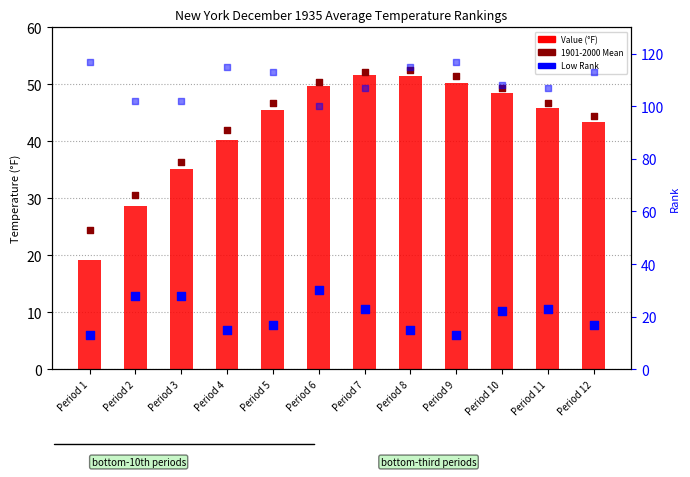

Which series contains the lowest Y value?

Low Rank